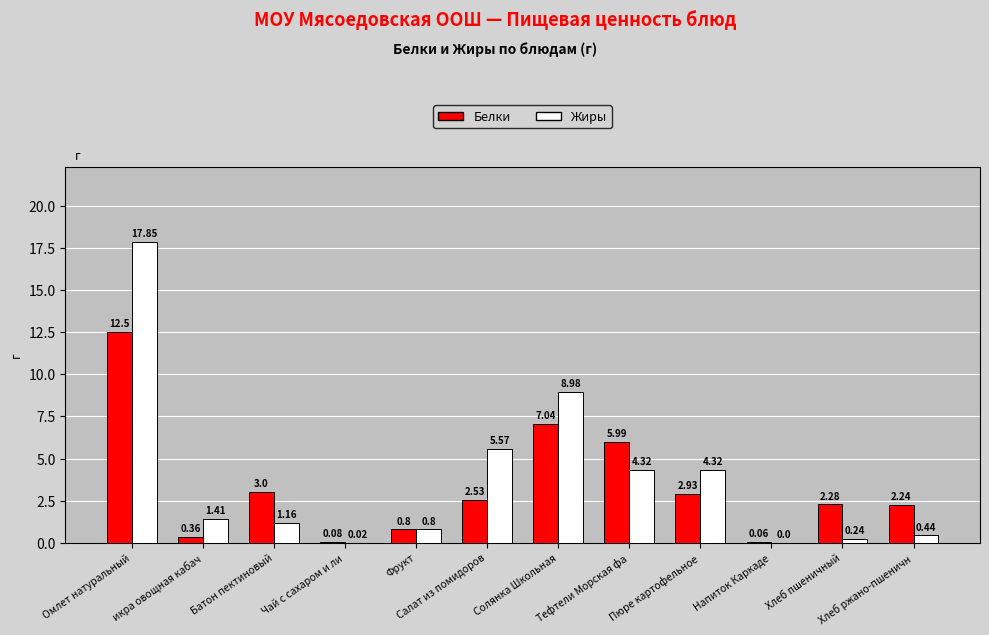

Is it true that Белки equals 4.0 at Салат из помидоров?

False